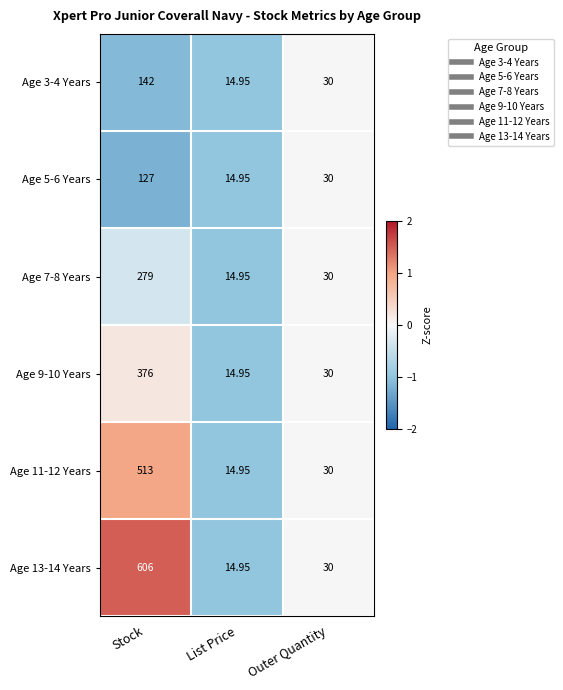

How many categories are shown in the chart?

3